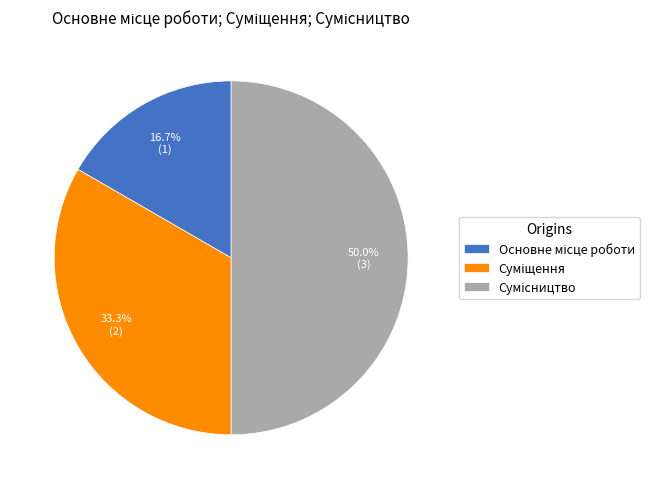

Does Основне місце роботи account for over 50% of the chart?

No